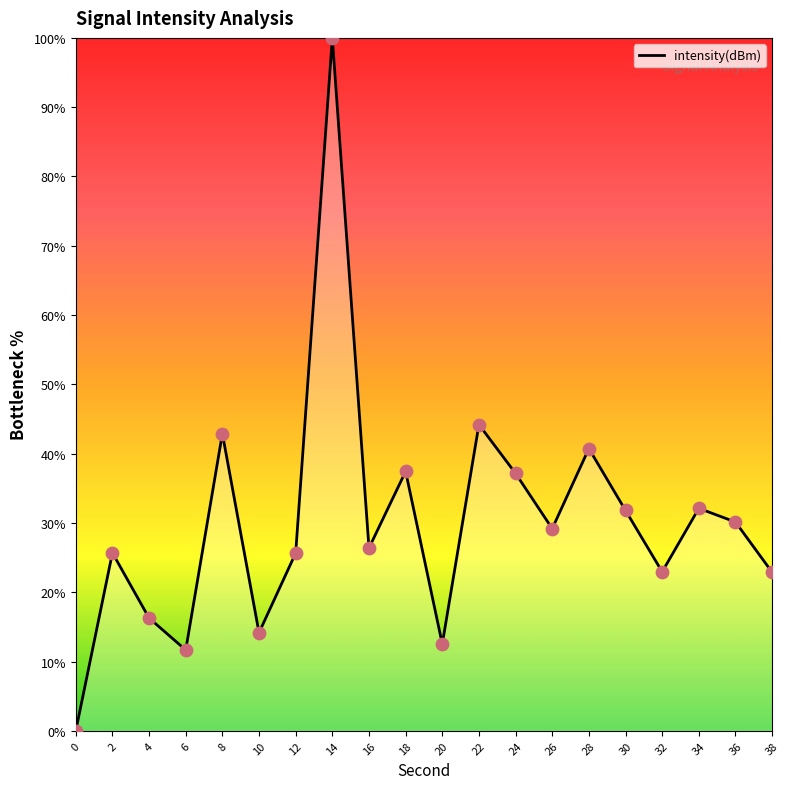

What is the change in value from 16 to 18?

+11.1